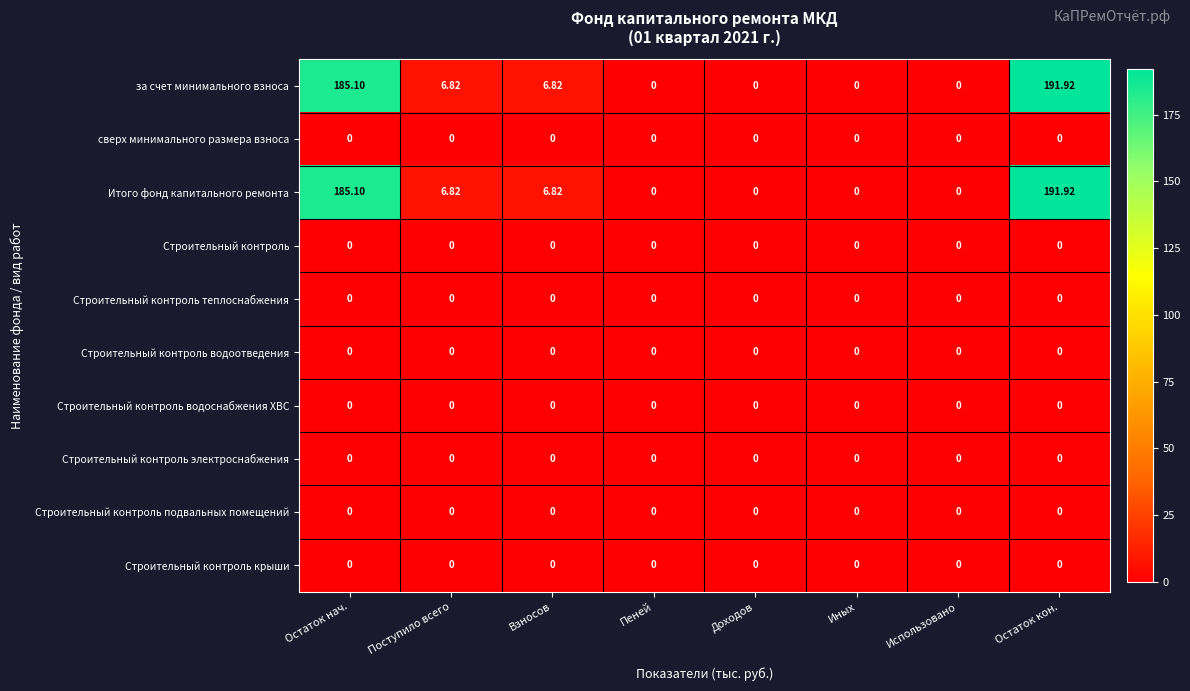

Where does the Итого фонд капитального ремонта series first go above 6?

Остаток нач.